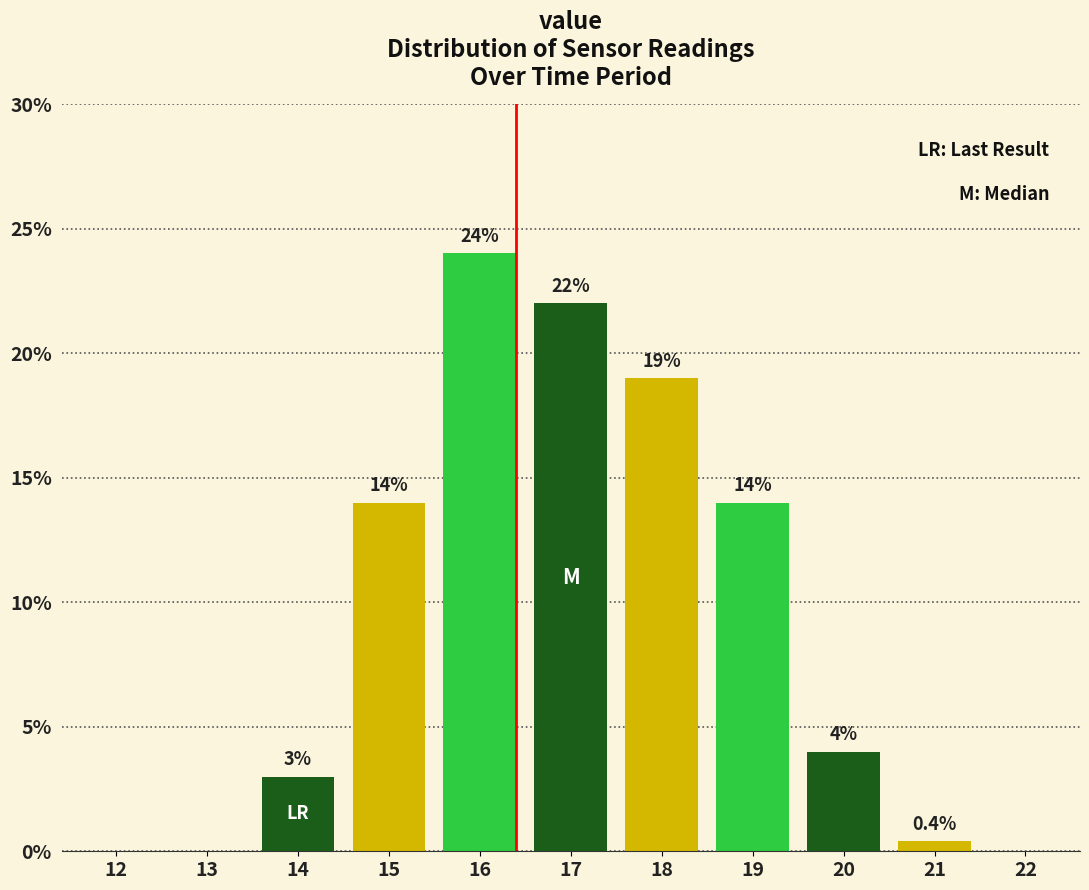

Reading left to right, what are all the values shown in this chart?

12=0.0	13=0.0	14=3.0	15=14.0	16=24.0	17=22.0	18=19.0	19=14.0	20=4.0	21=0.4	22=0.0